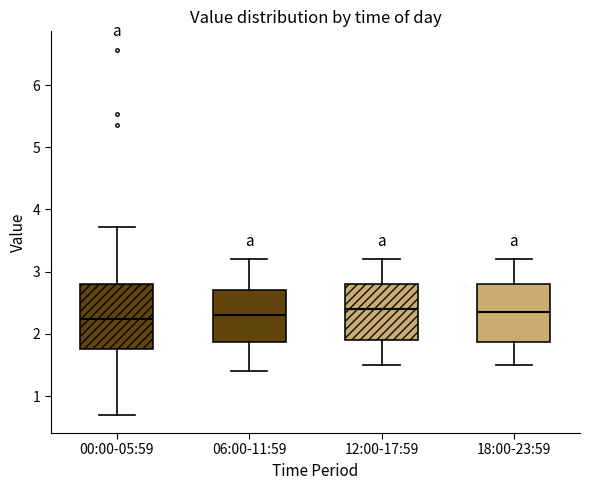

Reading left to right, read every box against the y-axis: the position of its median line, the range the box covers, and the ends of its whiskers. The values are not printed on the chart, so give them approximately, as read against the axis.

00:00-05:59: median 2.2, box 1.8 to 2.8, whiskers 0.7 to 3.7
06:00-11:59: median 2.3, box 1.9 to 2.7, whiskers 1.4 to 3.2
12:00-17:59: median 2.4, box 1.9 to 2.8, whiskers 1.5 to 3.2
18:00-23:59: median 2.4, box 1.9 to 2.8, whiskers 1.5 to 3.2